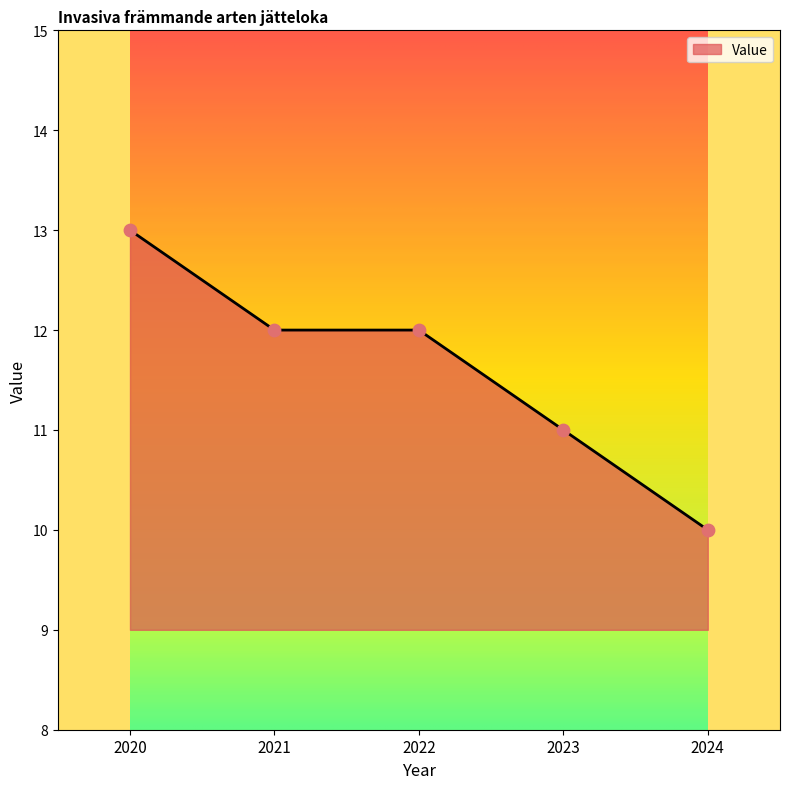

Approximately how many times larger is the value at 2024 compared to 2020?

0.8